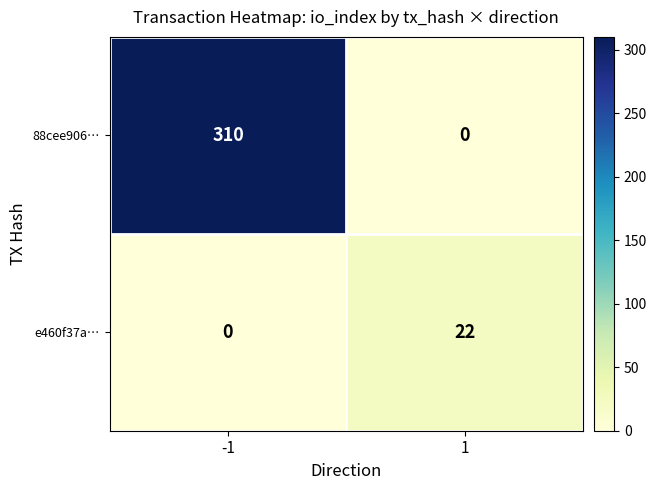

What is the greatest value displayed?

310